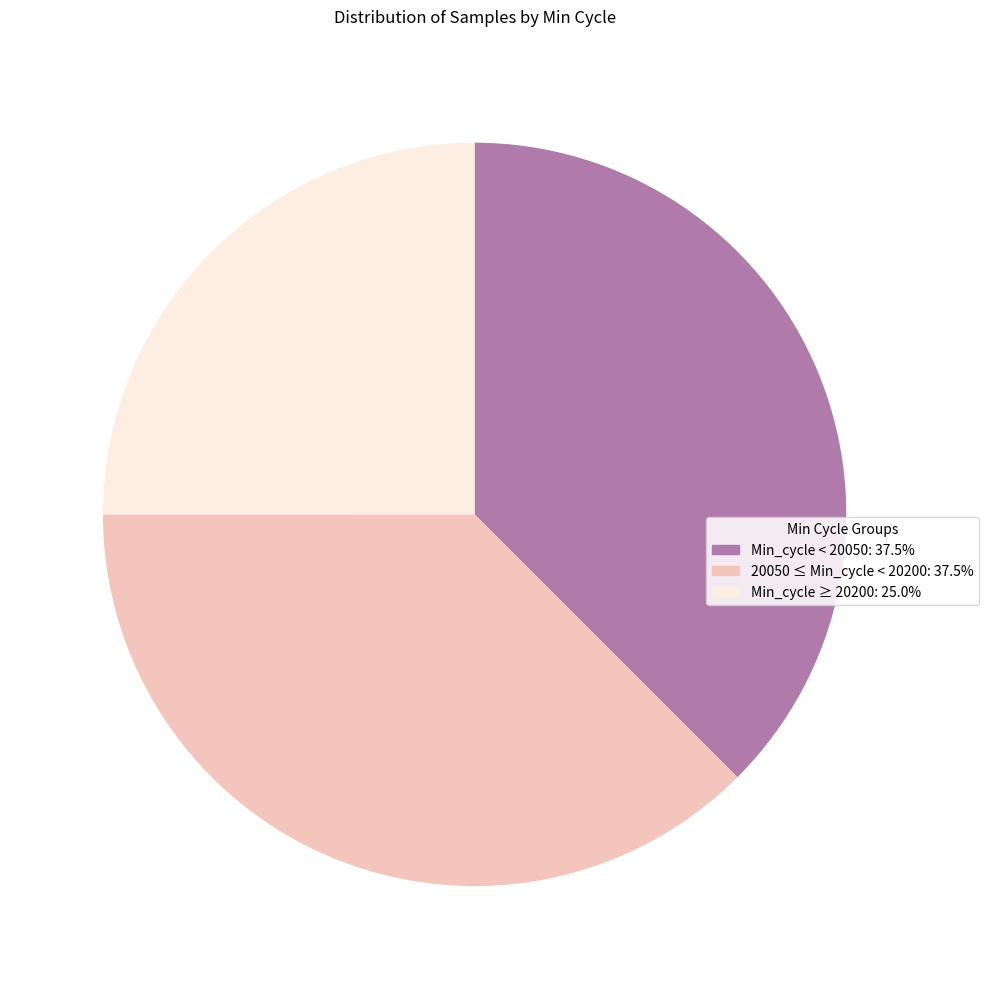

How many segments does this pie chart have?

3